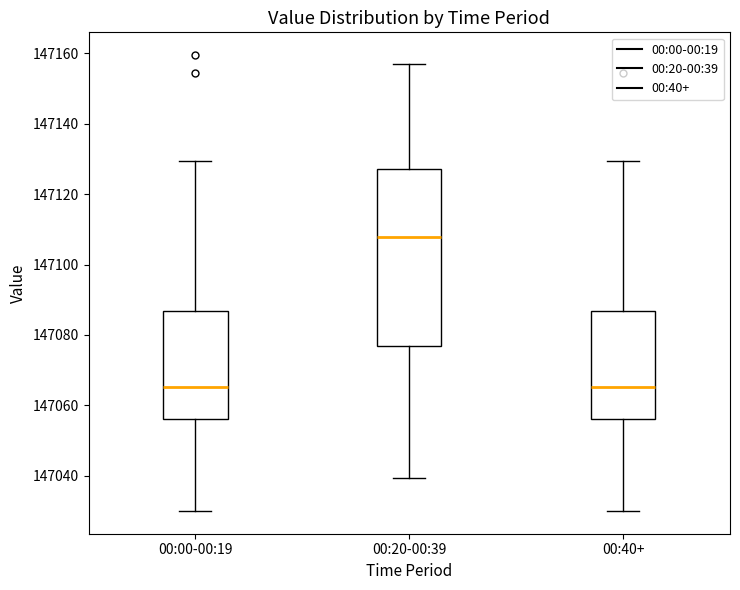

Reading left to right, read every box against the y-axis: the position of its median line, the range the box covers, and the ends of its whiskers. The values are not printed on the chart, so give them approximately, as read against the axis.

00:00-00:19: median 147066, box 147056 to 147086, whiskers 147030 to 147130
00:20-00:39: median 147108, box 147078 to 147128, whiskers 147040 to 147156
00:40+: median 147066, box 147056 to 147086, whiskers 147030 to 147130